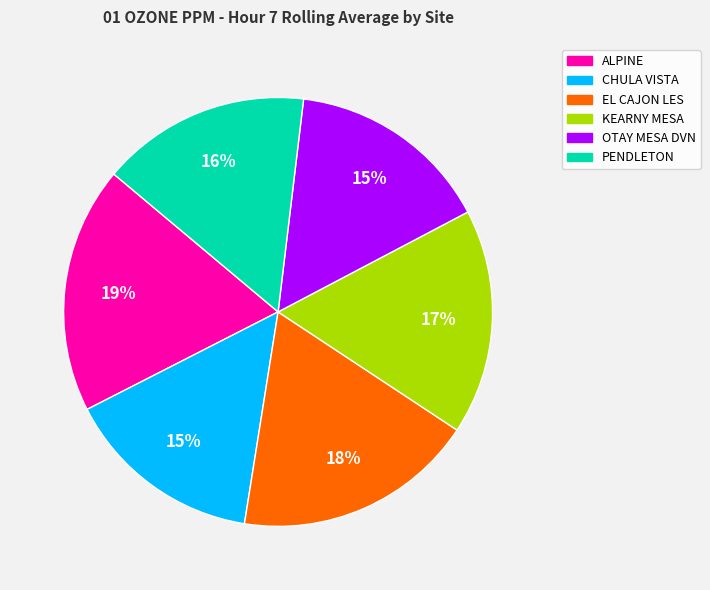

What percentage is the CHULA VISTA slice, to the nearest percent?

15%